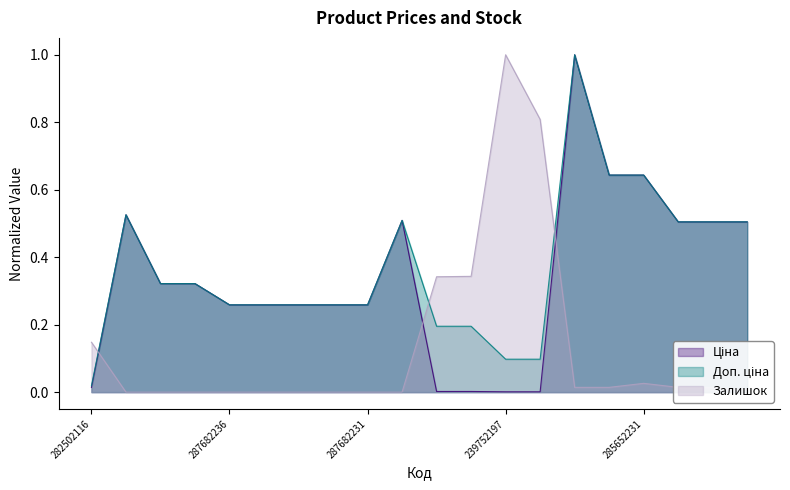

Rank the series by their maximum value, from lowest to highest.

Ціна, Доп. ціна, Залишок